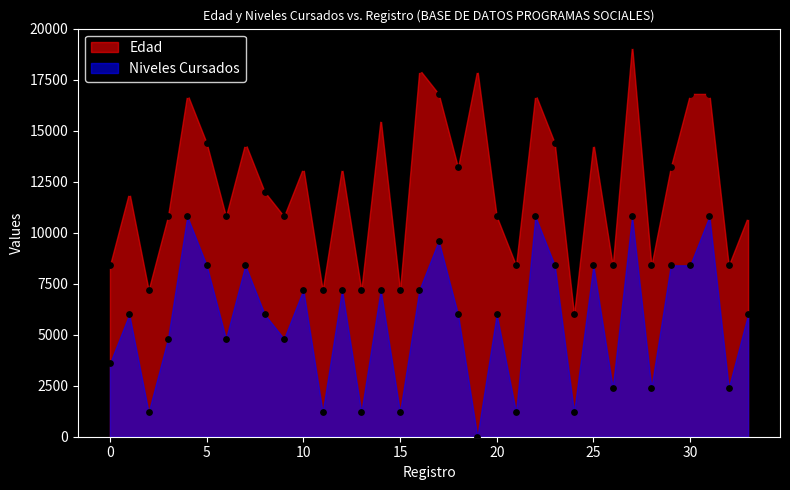

Which series has the largest total across all categories?

Edad